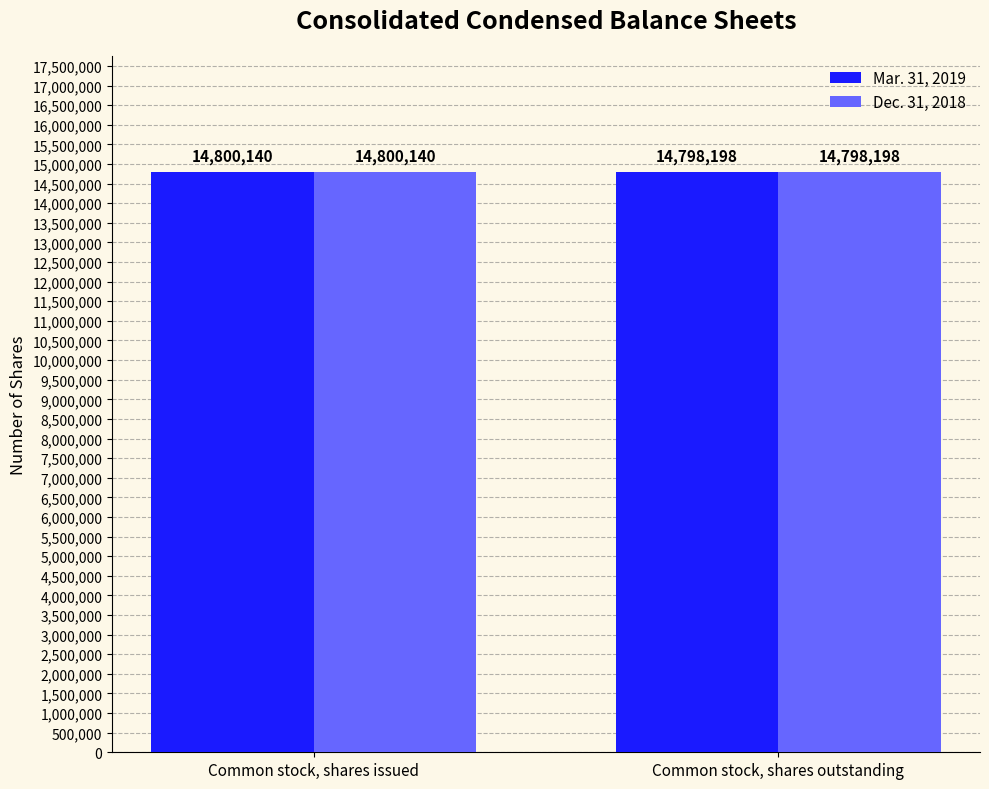

How many bars are there in each group?

2